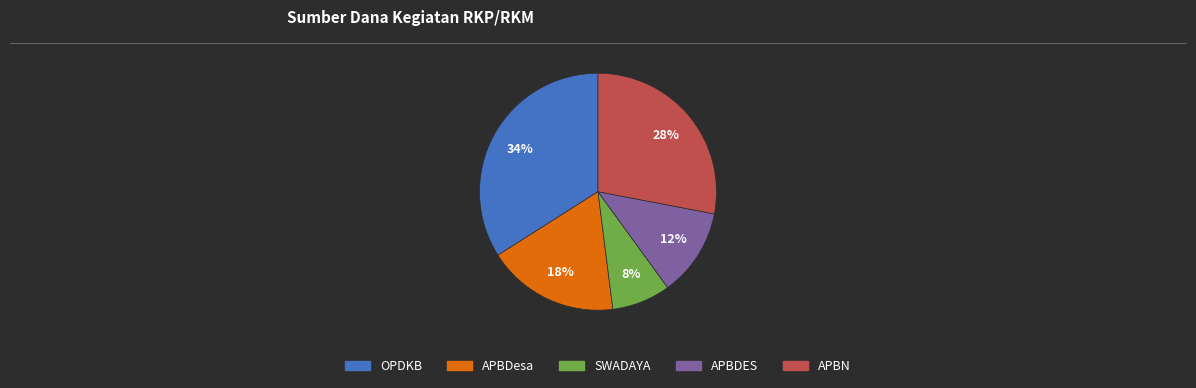

What percentage is the OPDKB slice, to the nearest percent?

34%